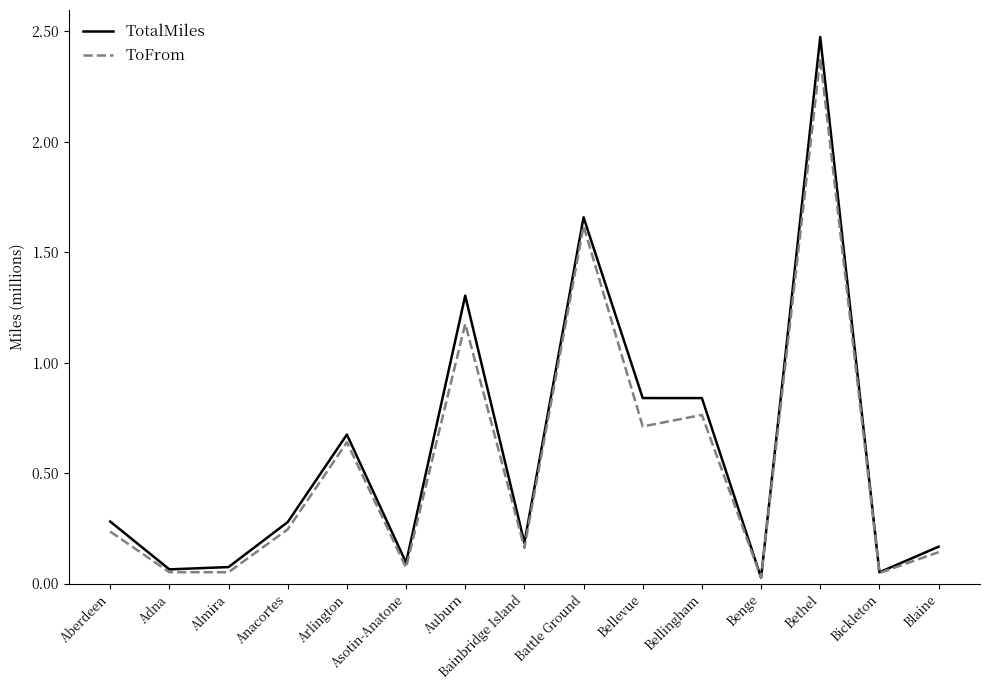

At which label is ToFrom closest to 1?

Auburn